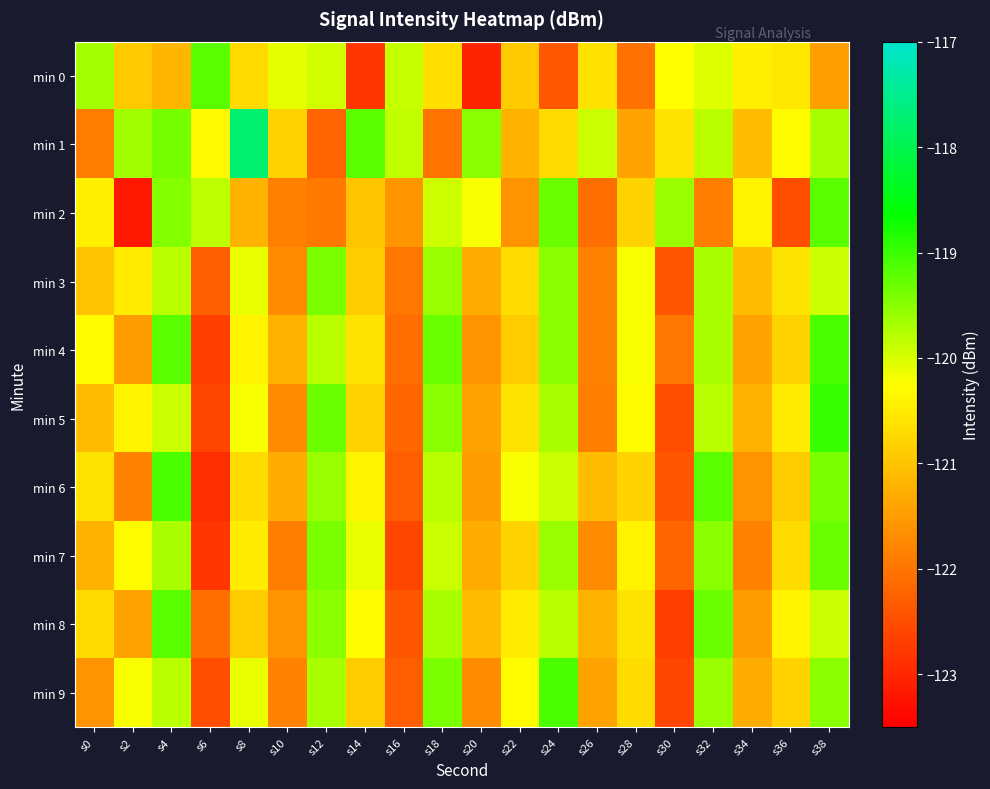

What is the total value across all series at s18?

-1199.8